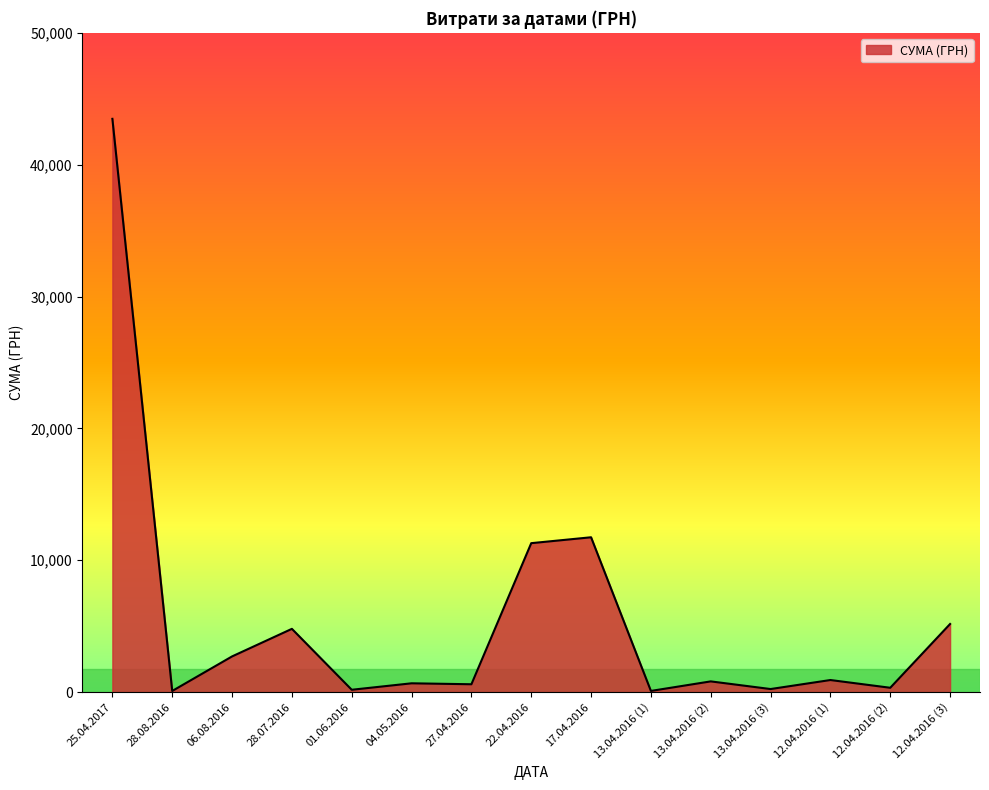

Does the chart have visible grid lines?

No